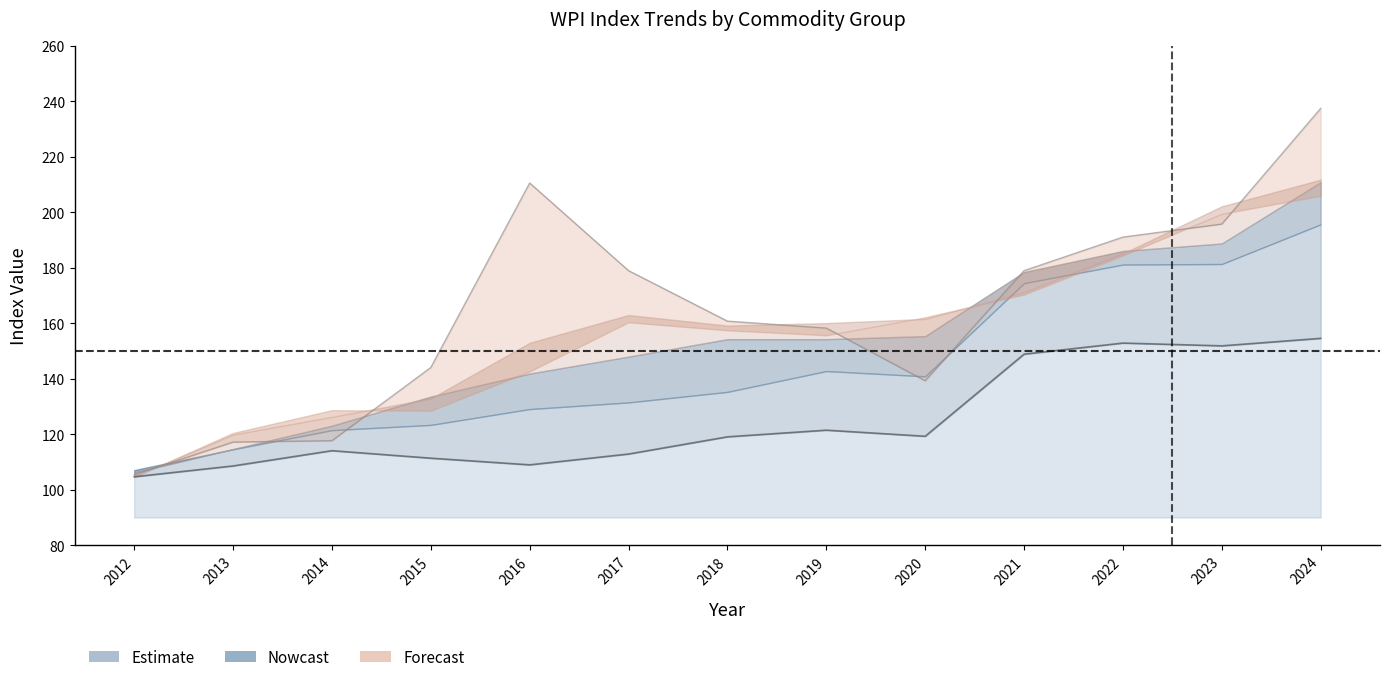

What position from the left is 2021-04?

10